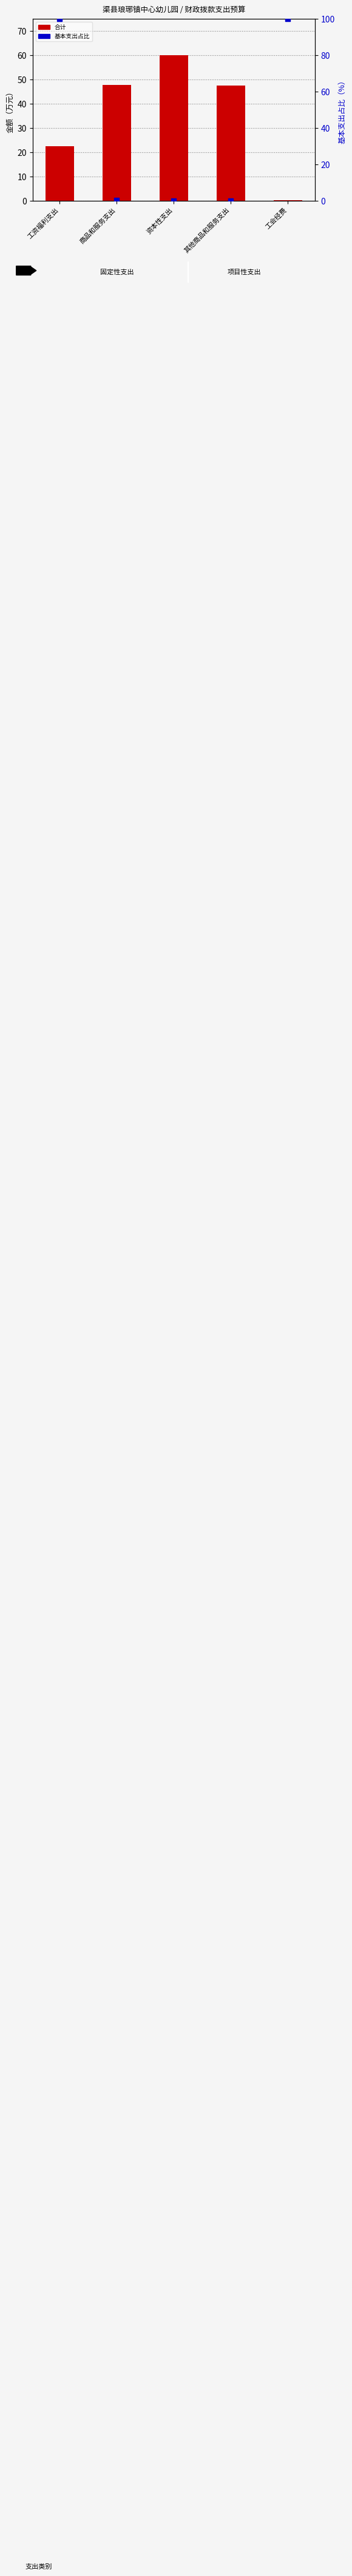

At which category is the sum across all series the highest?

工资福利支出